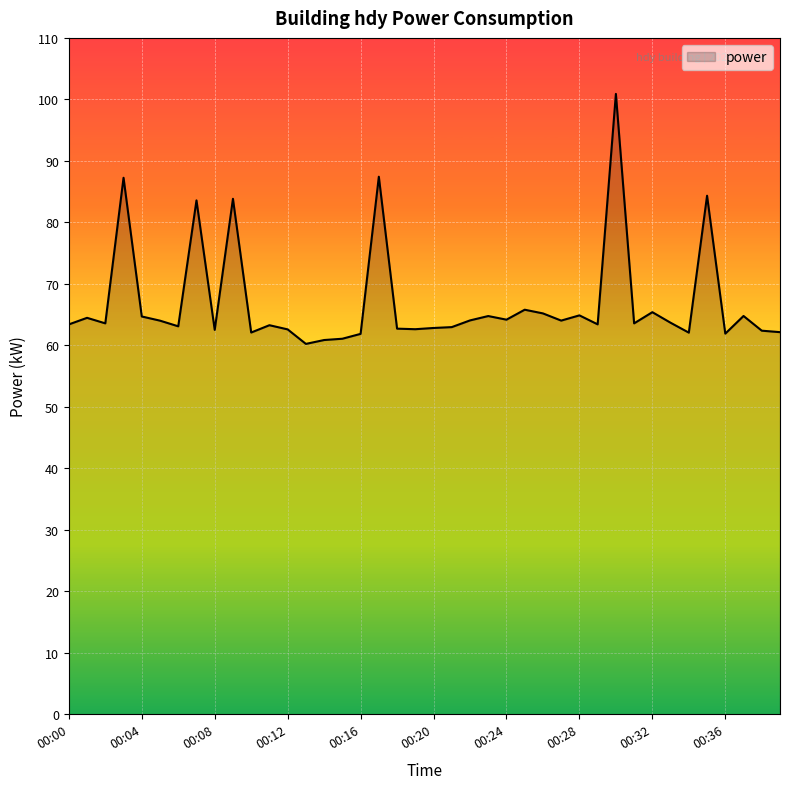

What is the difference between the maximum and minimum values?

40.7